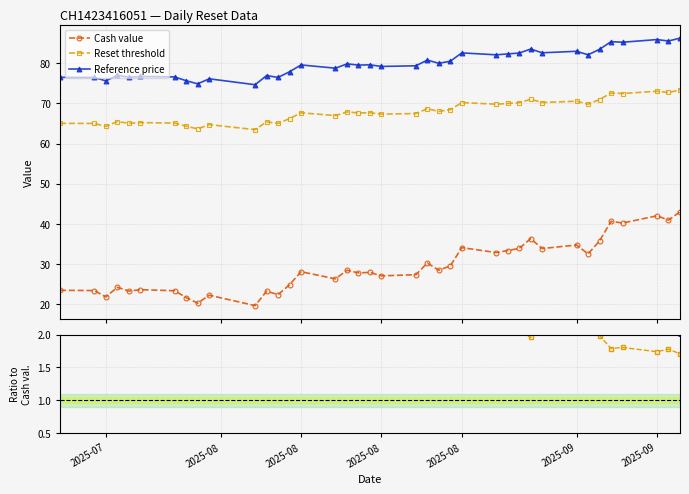

What is the value of the Reference price point at the 17th from the left?

79.9